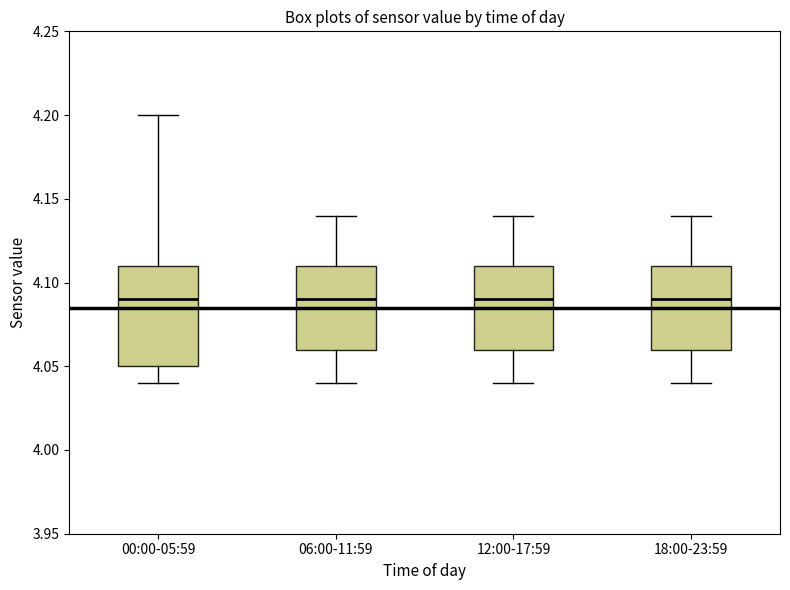

Where is the lower edge of the box for 00:00-05:59 on the y-axis? The values are not printed on the chart, so give them approximately, as read against the axis.

4.05